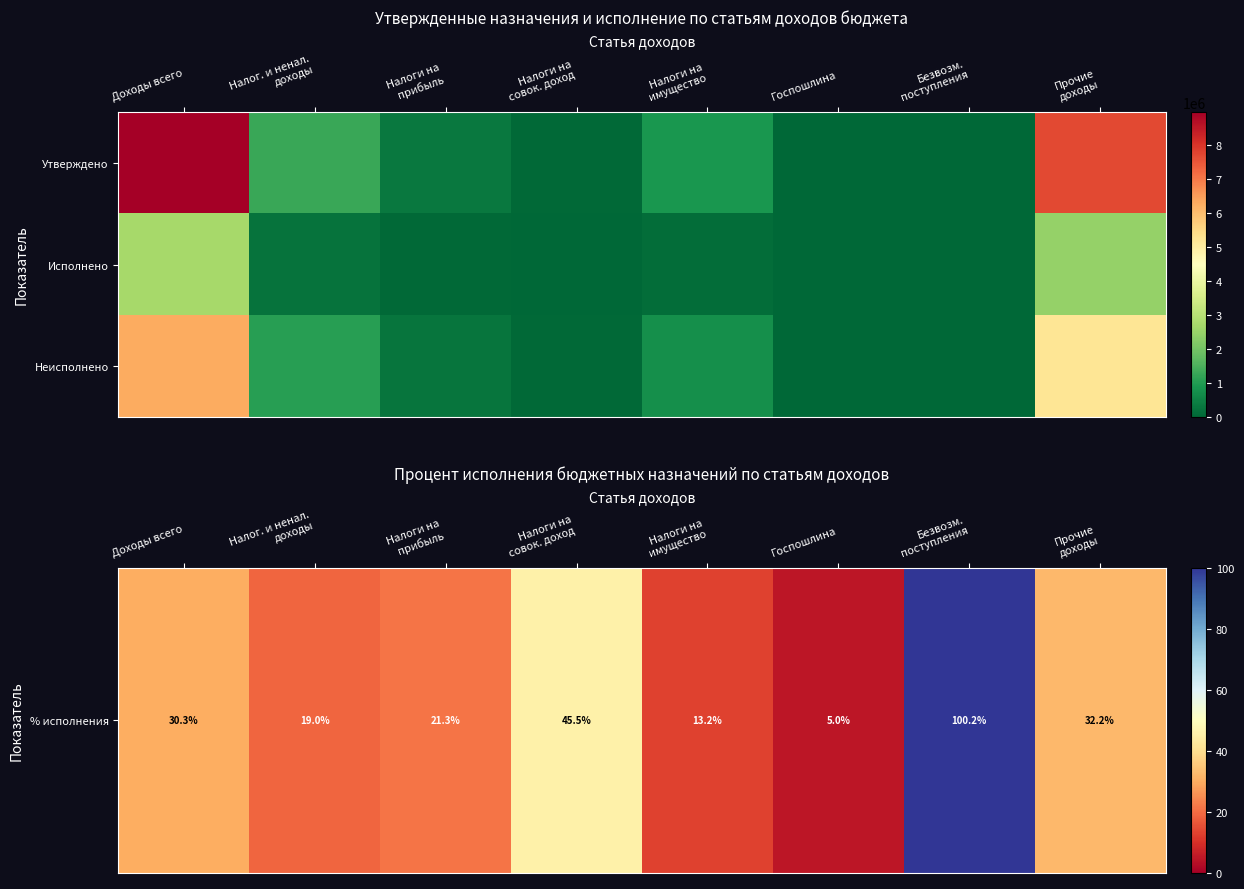

What is the difference between the highest and lowest values at Прочие
доходы?

5212773.1